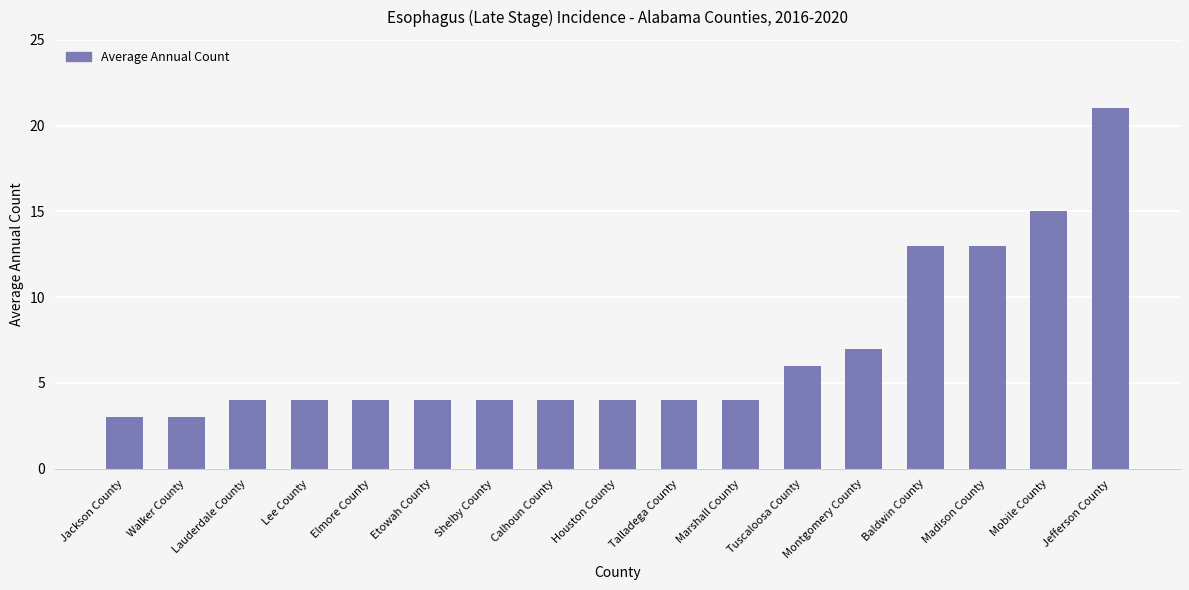

Does the chart contain stacked bars?

No